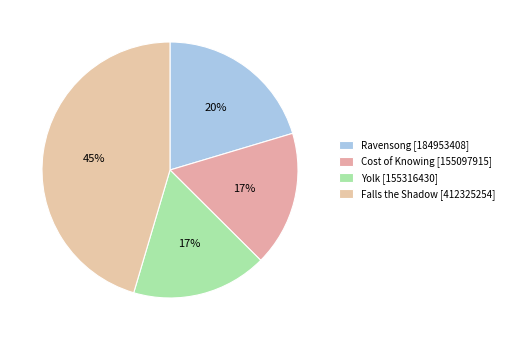

Count the number of slices in the pie.

4